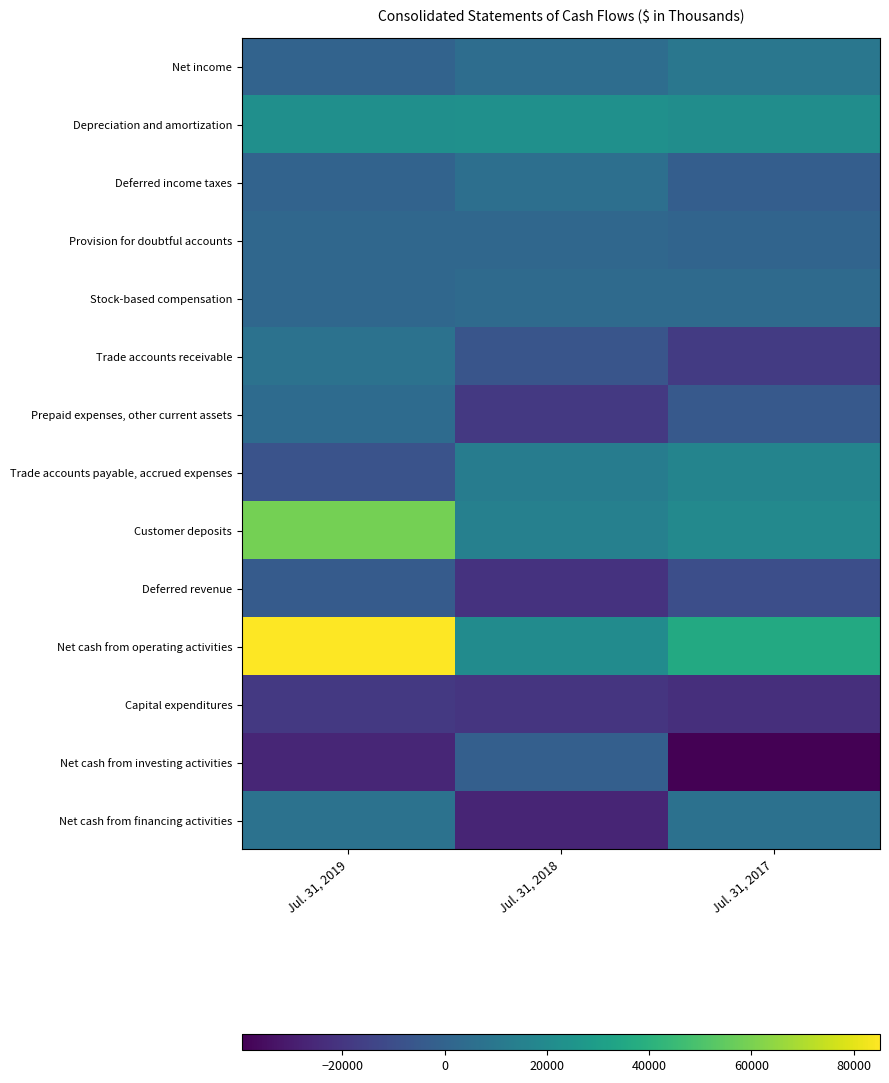

What is the maximum value shown in the chart?

85137